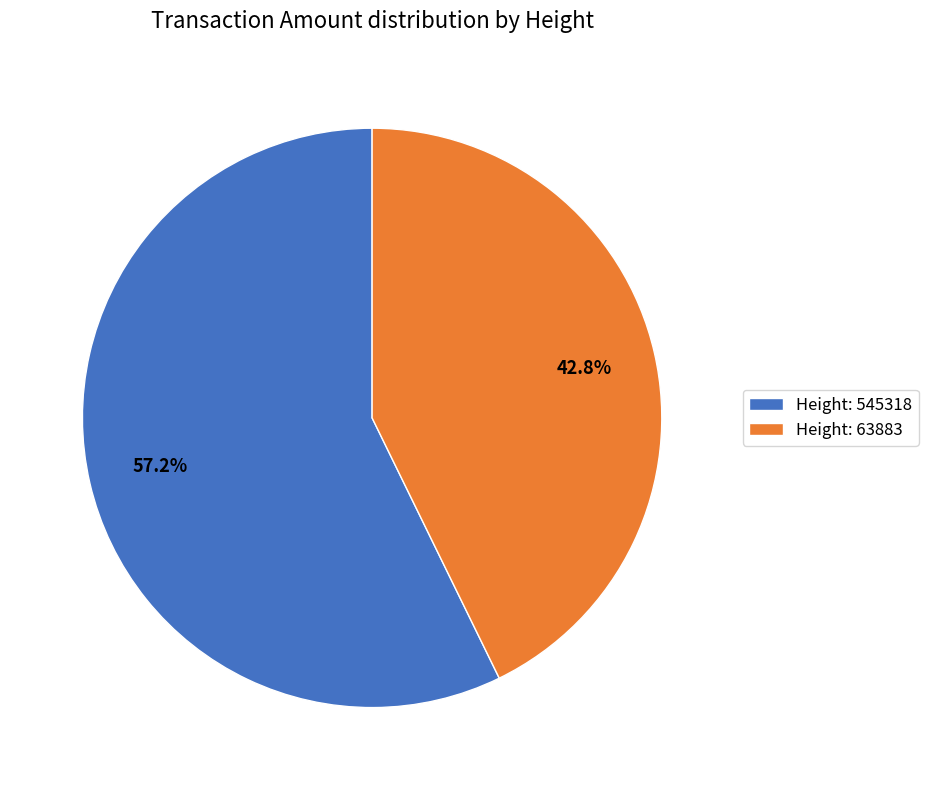

What percentage is NOT represented by Height: 545318?

42.8%